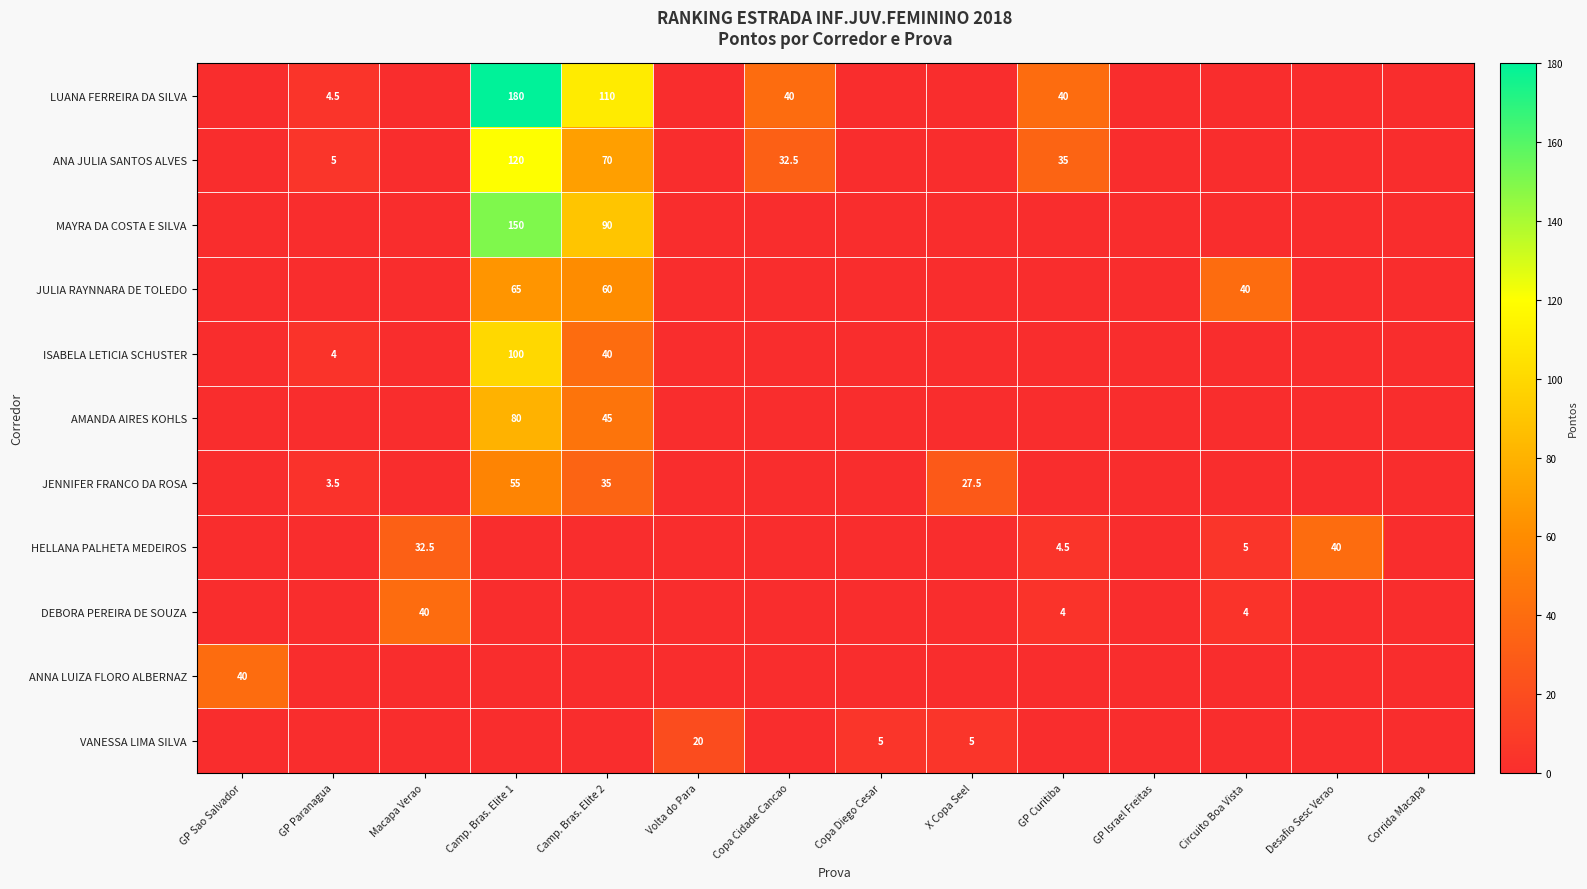

At which category is the sum across all series the highest?

Camp. Bras. Elite 1